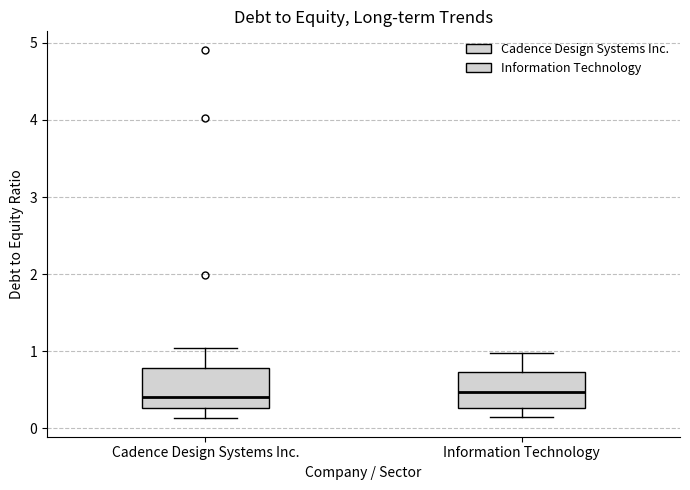

Where does the median line of the box for Cadence Design Systems Inc. sit on the y-axis? The values are not printed on the chart, so give them approximately, as read against the axis.

0.4